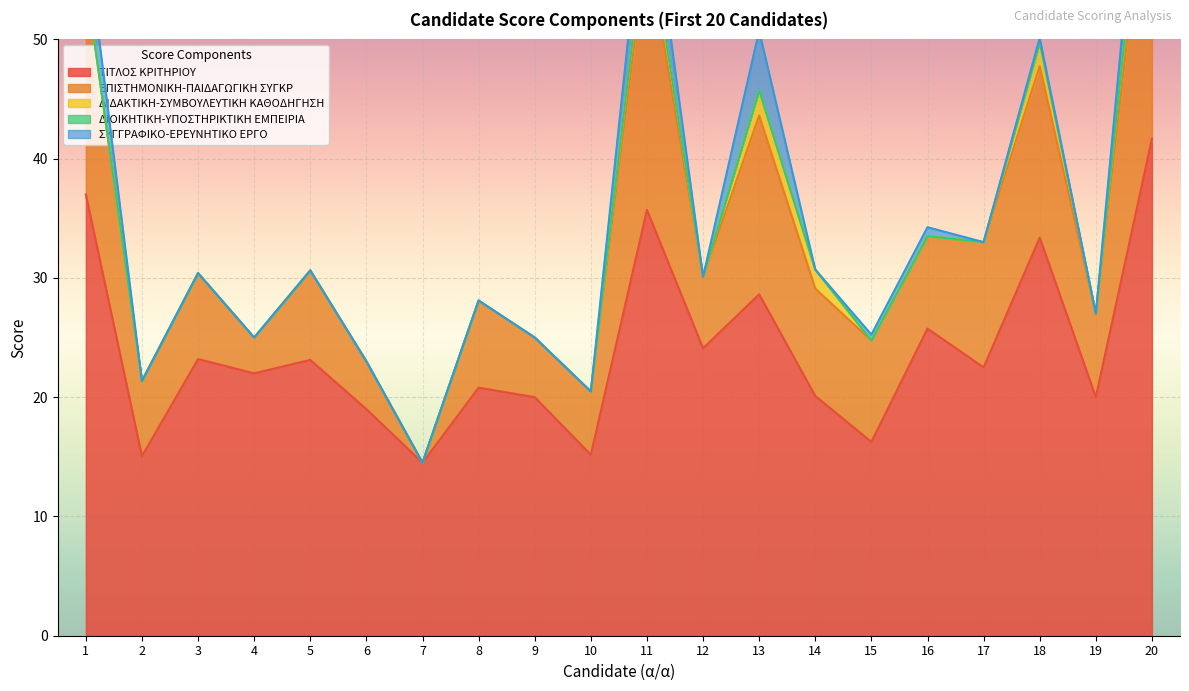

List the series in order of their peak value, highest first.

ΤΙΤΛΟΣ ΚΡΙΤΗΡΙΟΥ, ΕΠΙΣΤΗΜΟΝΙΚΗ-ΠΑΙΔΑΓΩΓΙΚΗ ΣΥΓΚΡ, ΣΥΓΓΡΑΦΙΚΟ-ΕΡΕΥΝΗΤΙΚΟ ΕΡΓΟ, ΔΙΔΑΚΤΙΚΗ-ΣΥΜΒΟΥΛΕΥΤΙΚΗ ΚΑΘΟΔΗΓΗΣΗ, ΔΙΟΙΚΗΤΙΚΗ-ΥΠΟΣΤΗΡΙΚΤΙΚΗ ΕΜΠΕΙΡΙΑ